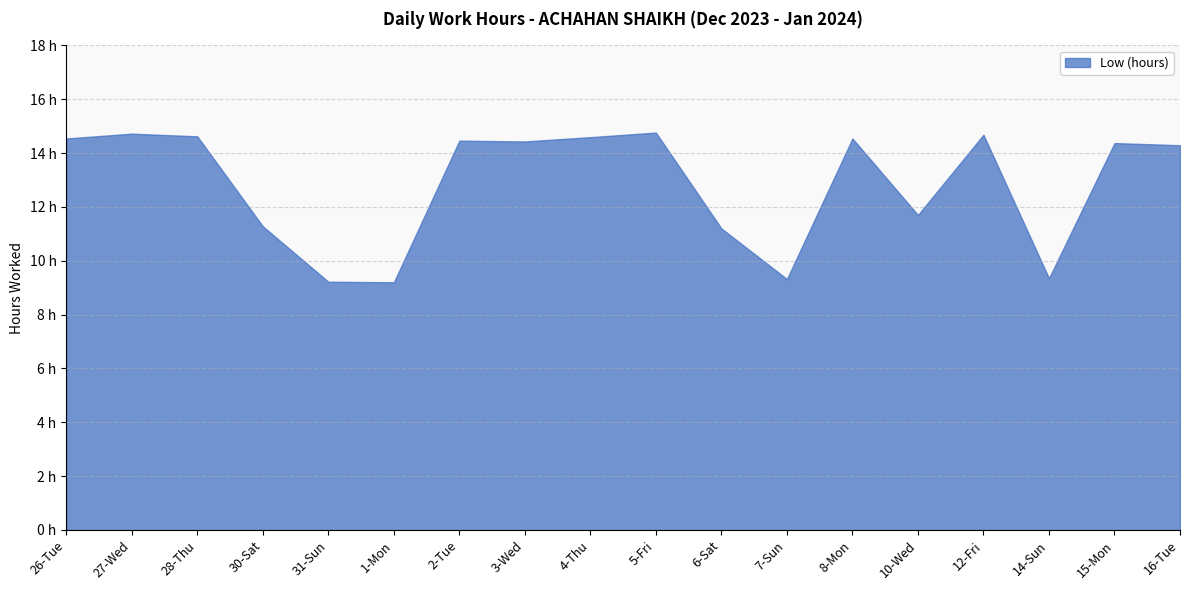

Approximately how many times larger is the value at 30-Sat compared to 6-Sat?

1.0